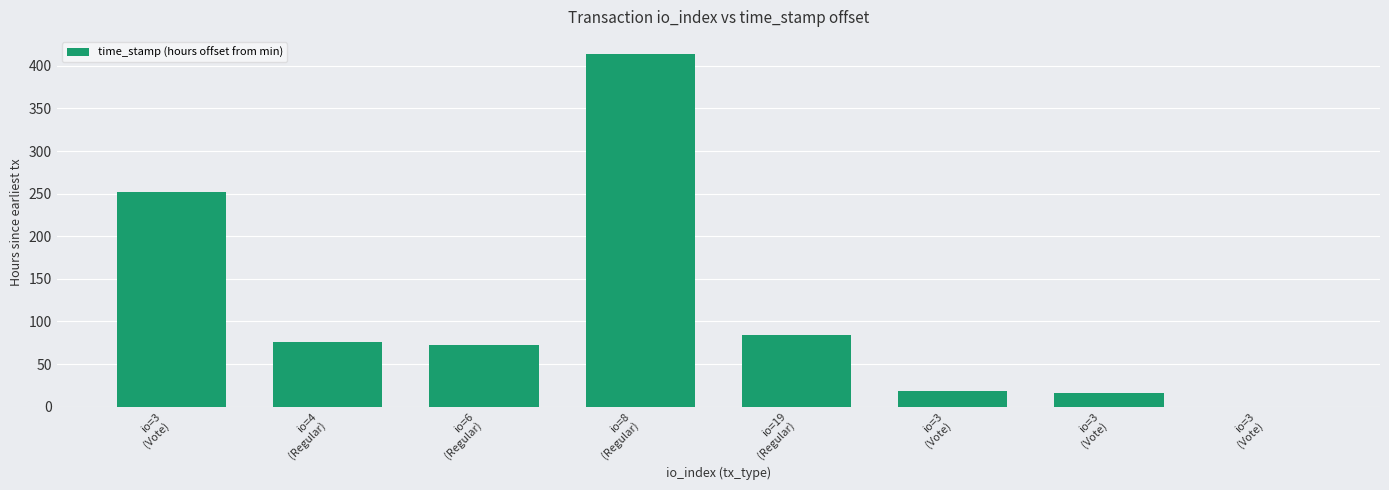

How many series are shown in this chart?

1